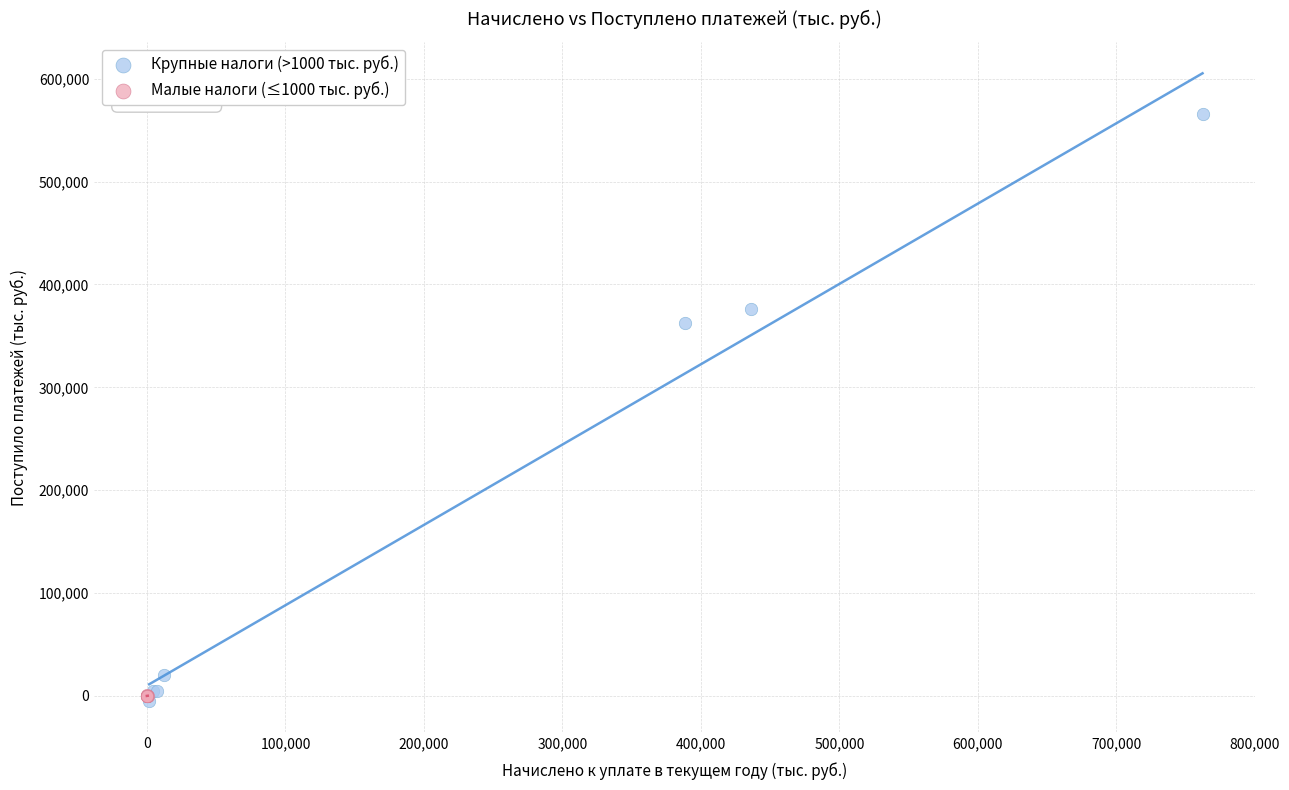

What are all the series names shown in the legend?

Крупные налоги (>1000 тыс. руб.), Малые налоги (≤1000 тыс. руб.)